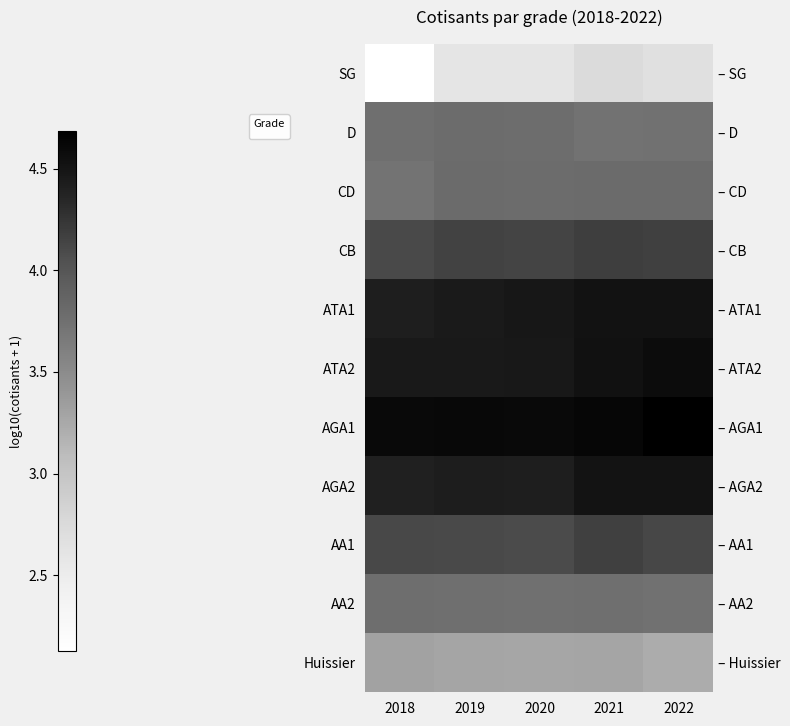

Is the value of CD at 2022 greater than the value of AA1 at 2019?

No